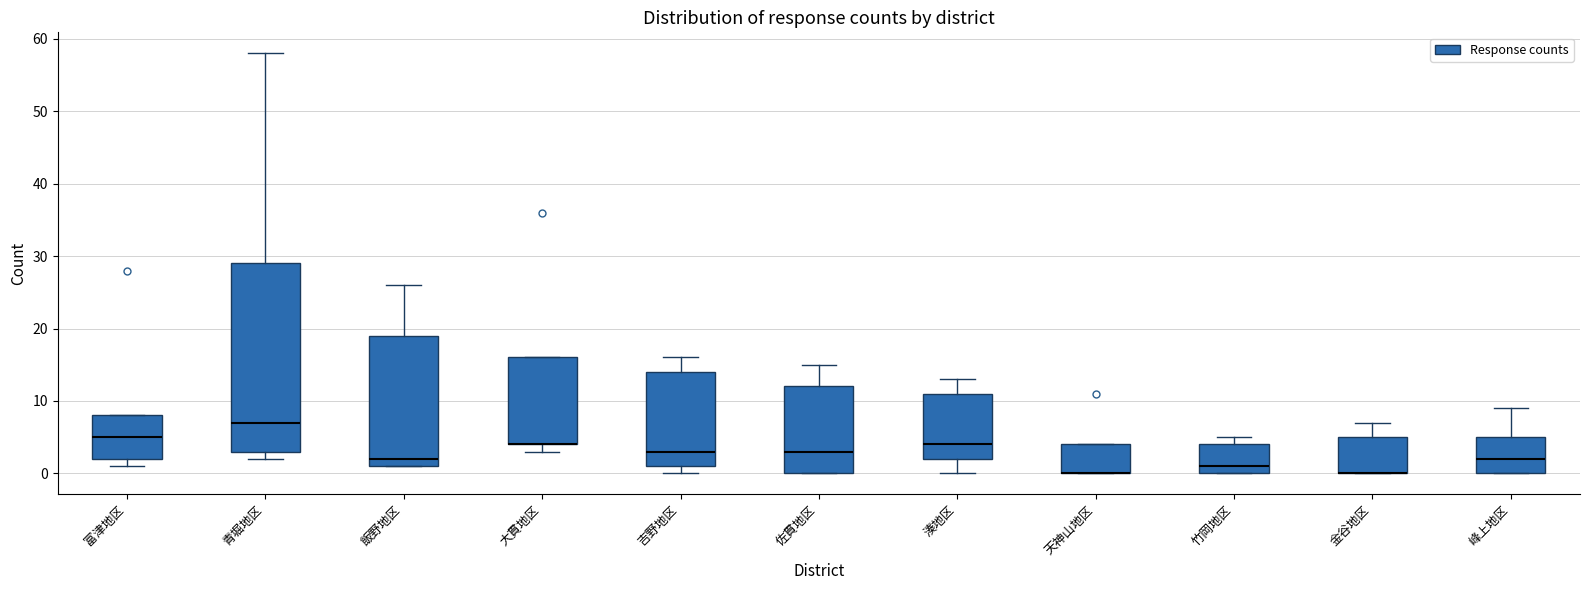

Comparing the boxes themselves (not the whiskers), which one is the tallest?

青堀地区